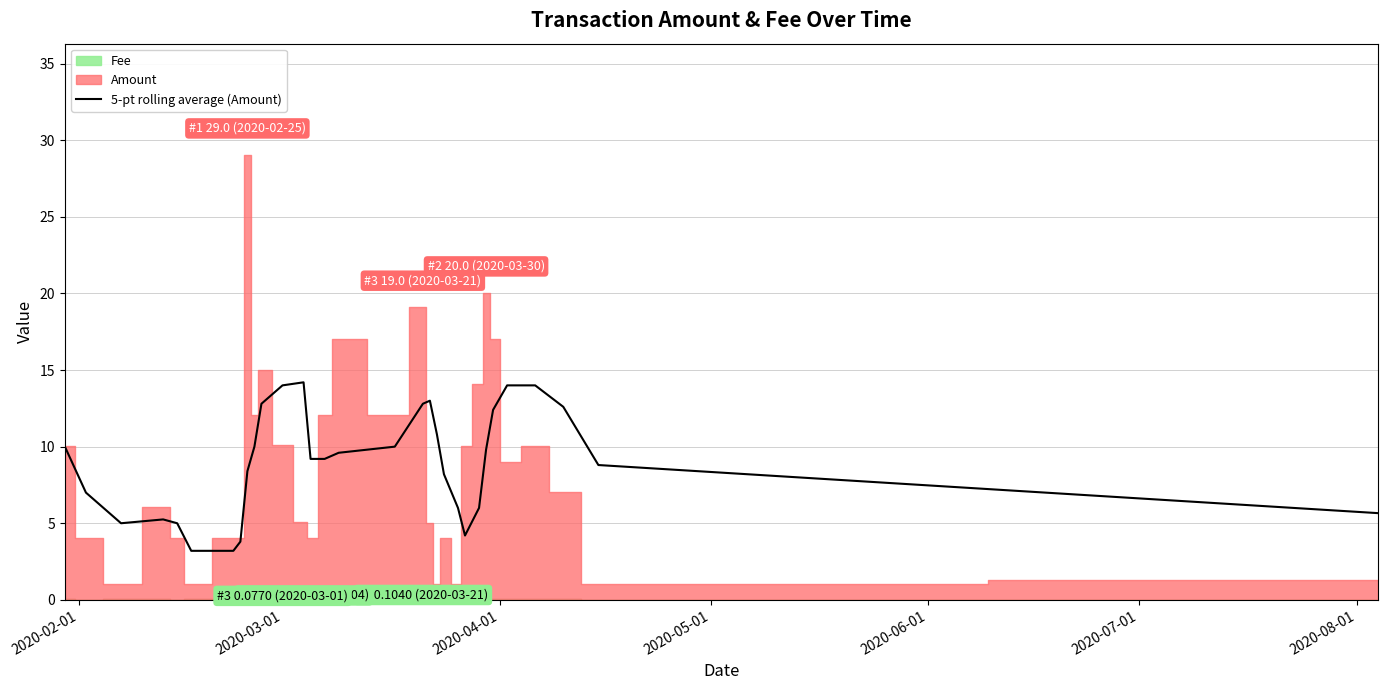

What is the maximum value for 5-pt rolling average (Amount)?

14.2